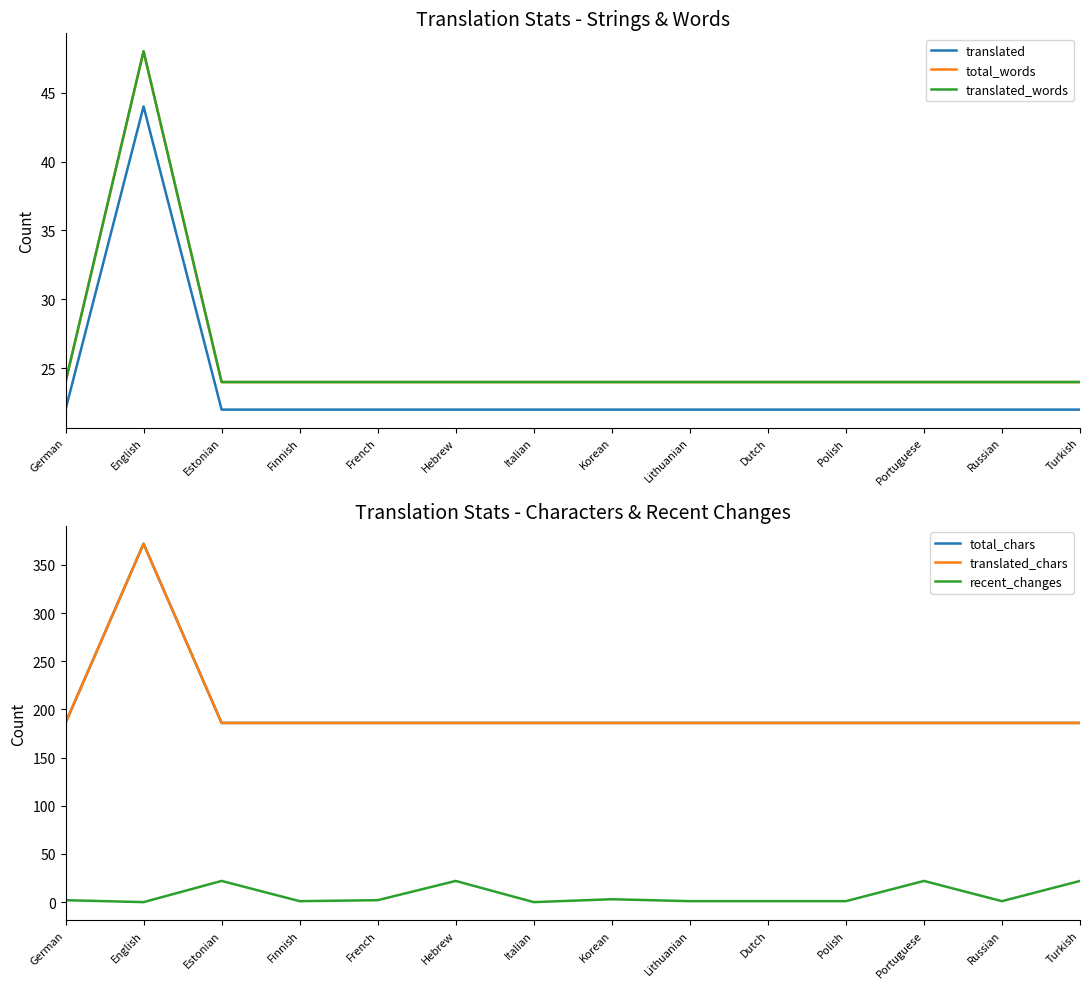

True or false: translated_chars and total_words intersect in this chart.

False